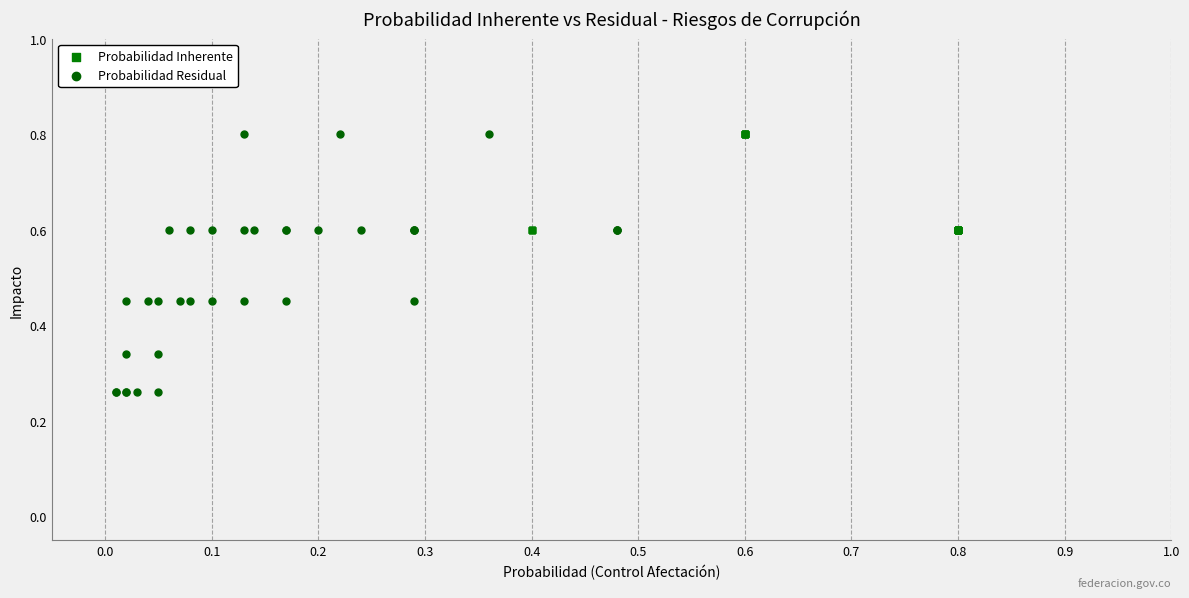

What are all the series names shown in the legend?

Probabilidad Inherente, Probabilidad Residual